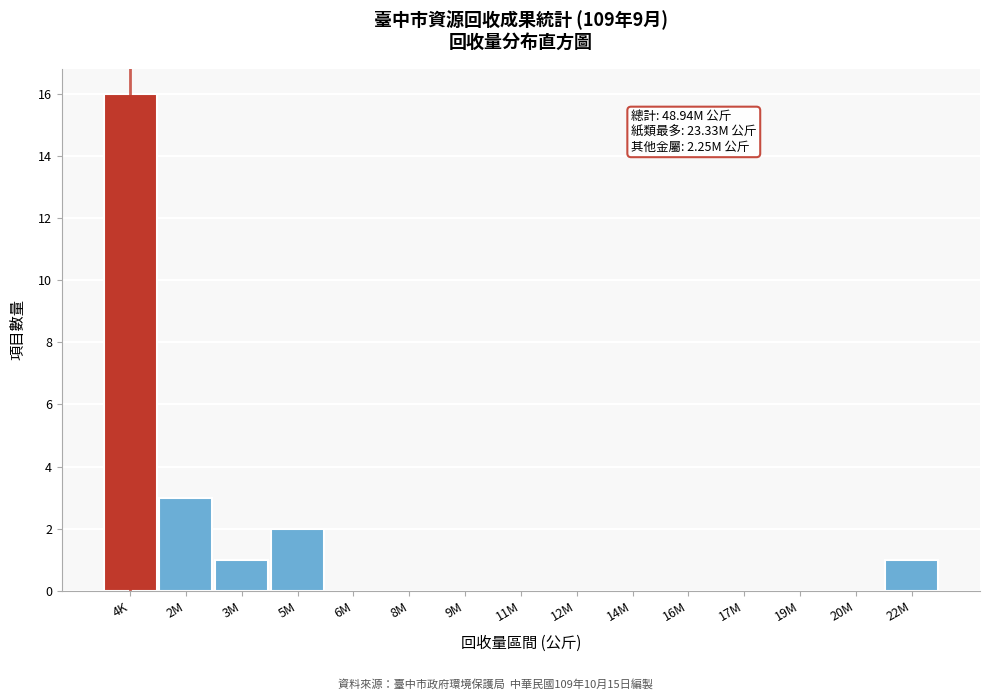

Reading right to left, what are all the values shown in this chart?

22M=1	20M=0	19M=0	17M=0	16M=0	14M=0	12M=0	11M=0	9M=0	8M=0	6M=0	5M=2	3M=1	2M=3	4K=16